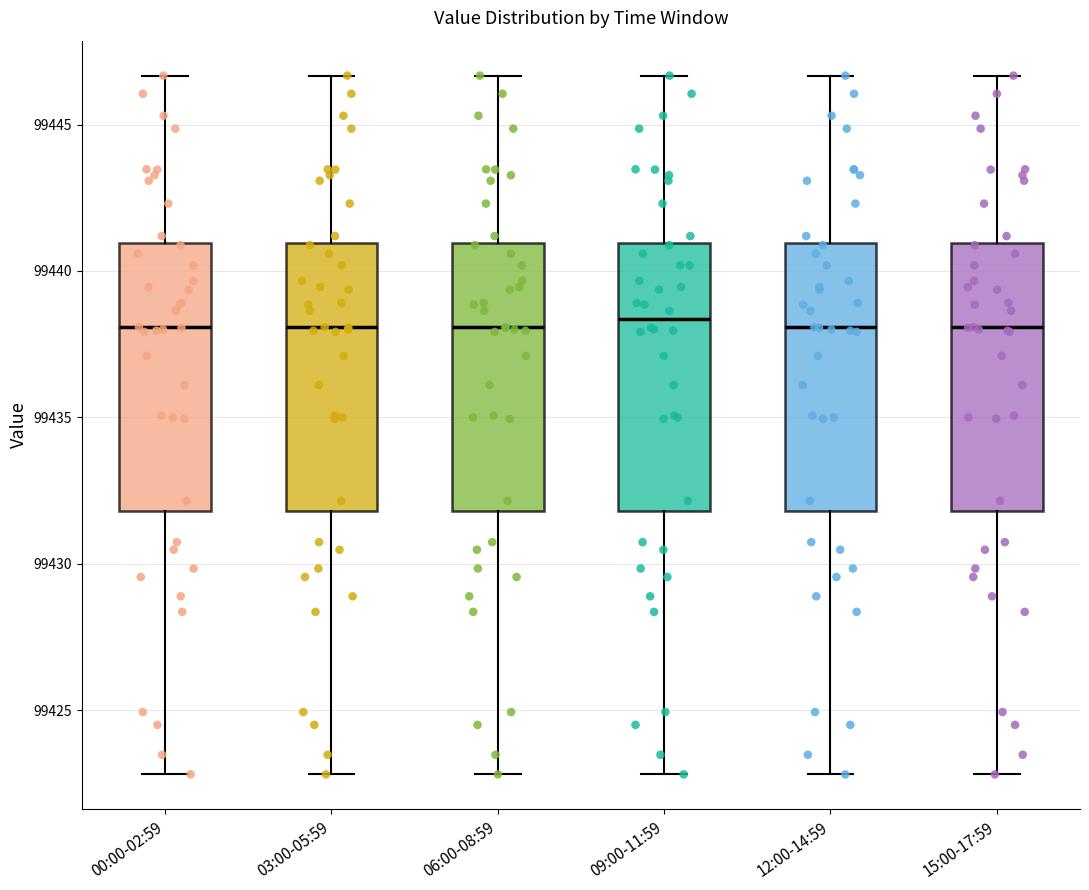

Reading left to right, read every box against the y-axis: the position of its median line, the range the box covers, and the ends of its whiskers. The values are not printed on the chart, so give them approximately, as read against the axis.

00:00-02:59: median 99438.0, box 99432.0 to 99441.0, whiskers 99423.0 to 99446.5
03:00-05:59: median 99438.0, box 99432.0 to 99441.0, whiskers 99423.0 to 99446.5
06:00-08:59: median 99438.0, box 99432.0 to 99441.0, whiskers 99423.0 to 99446.5
09:00-11:59: median 99438.5, box 99432.0 to 99441.0, whiskers 99423.0 to 99446.5
12:00-14:59: median 99438.0, box 99432.0 to 99441.0, whiskers 99423.0 to 99446.5
15:00-17:59: median 99438.0, box 99432.0 to 99441.0, whiskers 99423.0 to 99446.5